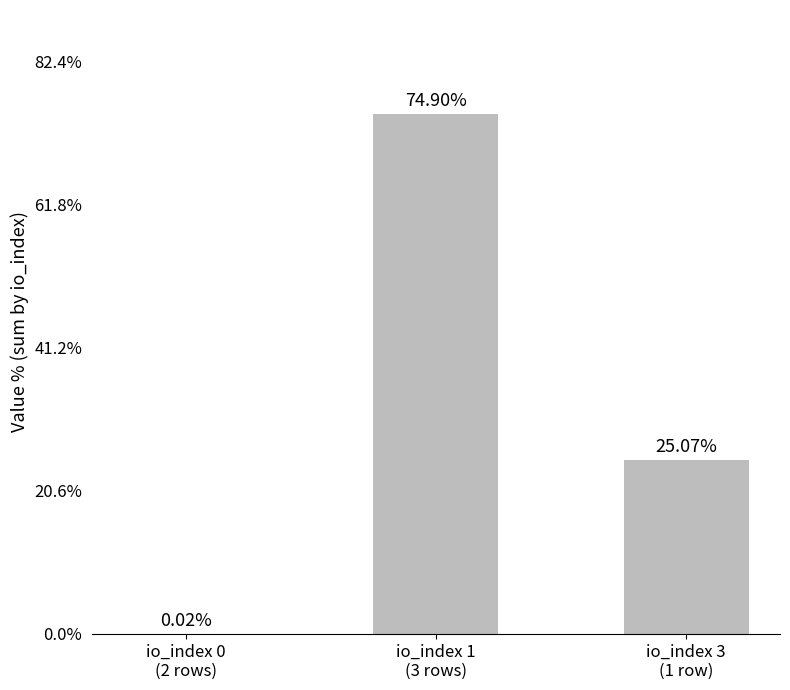

The value at io_index 3
(1 row) is 25.1. True or false?

True